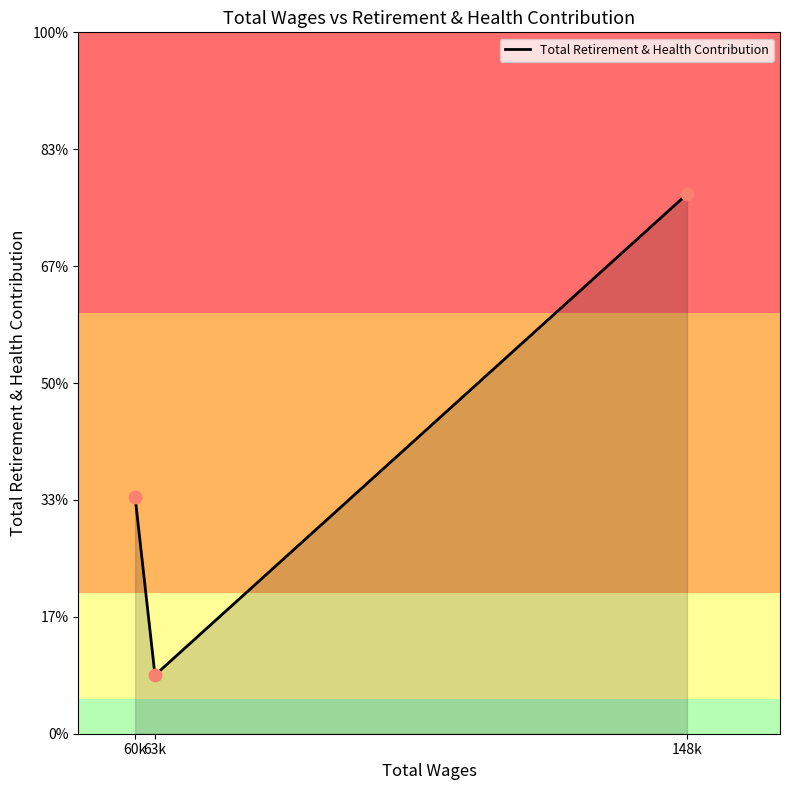

Which has a higher value, 148k or 63k?

148k